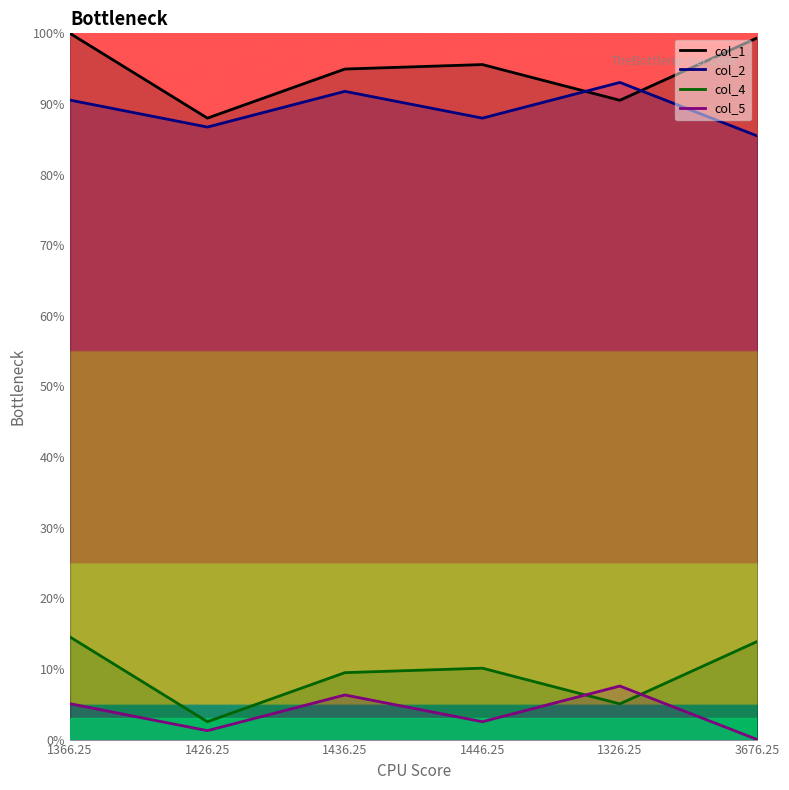

How many data points does each series have?

6